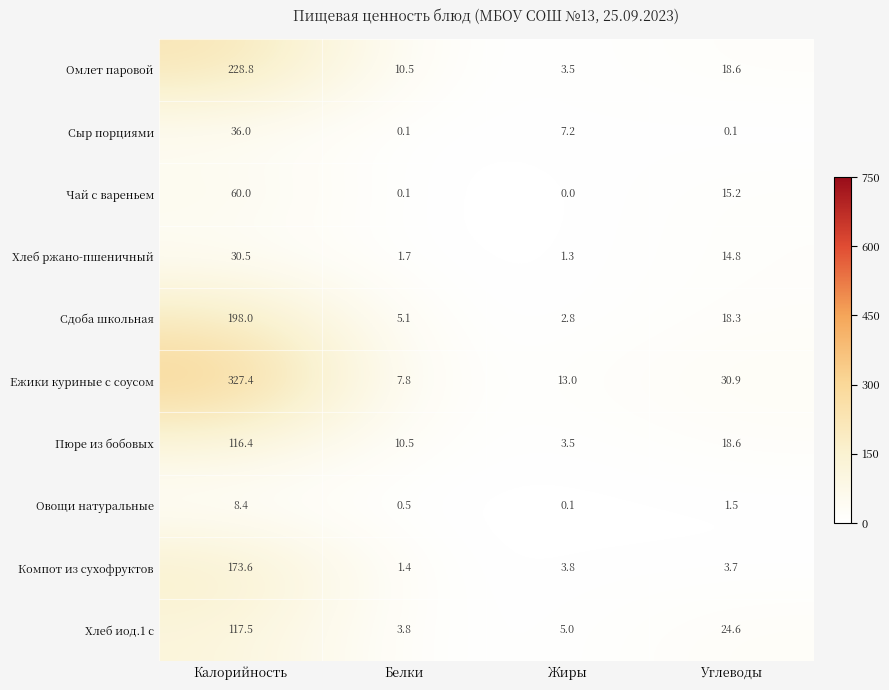

What is the difference between the Омлет паровой values at Жиры and Углеводы?

15.1